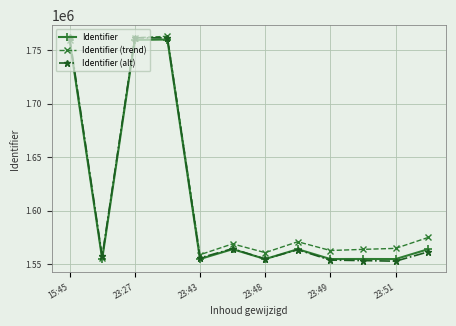

True or false: Identifier (alt) has more than 1 interior local peaks.

True